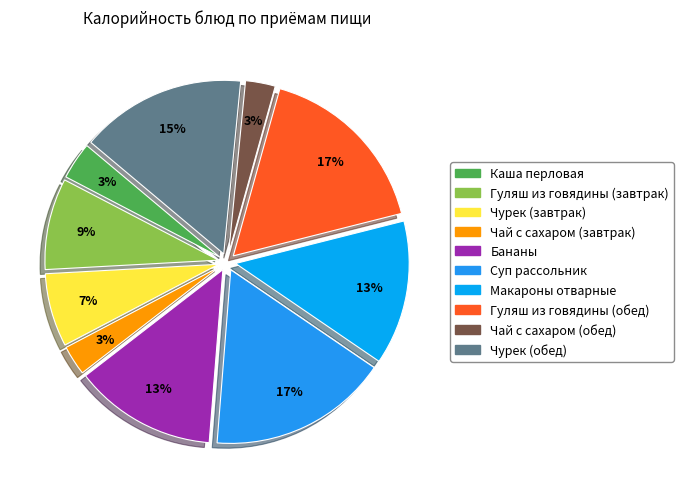

Count the number of slices in the pie.

10